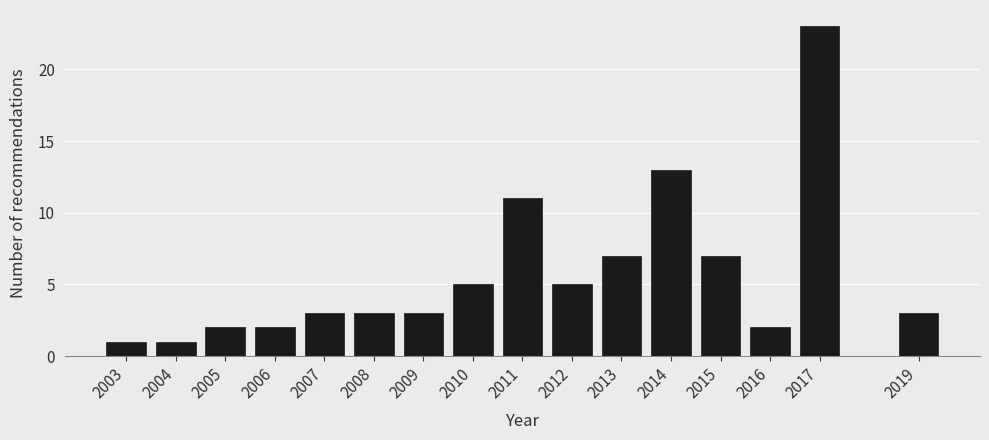

Reading left to right, list every bar in this chart as the range it spans on the x-axis followed by its height. The values are not printed on the chart, so give them approximately, as read against the axis.

2002.5 to 2003.5: 1
2003.5 to 2004.5: 1
2004.5 to 2005.5: 2
2005.5 to 2006.5: 2
2006.5 to 2007.5: 3
2007.5 to 2008.5: 3
2008.5 to 2009.5: 3
2009.5 to 2010.5: 5
2010.5 to 2011.5: 11
2011.5 to 2012.5: 5
2012.5 to 2013.5: 7
2013.5 to 2014.5: 13
2014.5 to 2015.5: 7
2015.5 to 2016.5: 2
2016.5 to 2017.5: 23
2017.5 to 2018.5: 0
2018.5 to 2019.5: 3